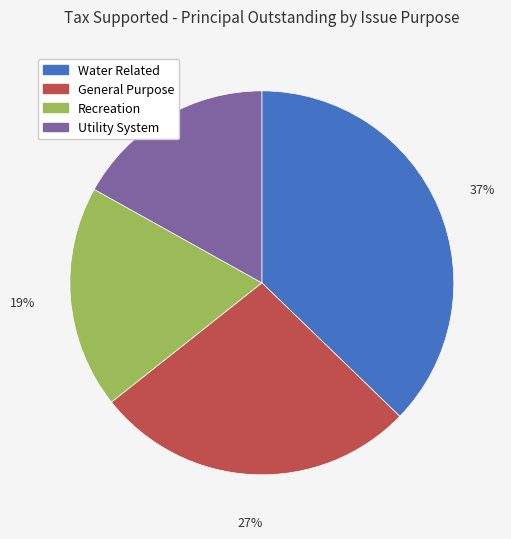

Combined, do Utility System and General Purpose account for over 50%?

No